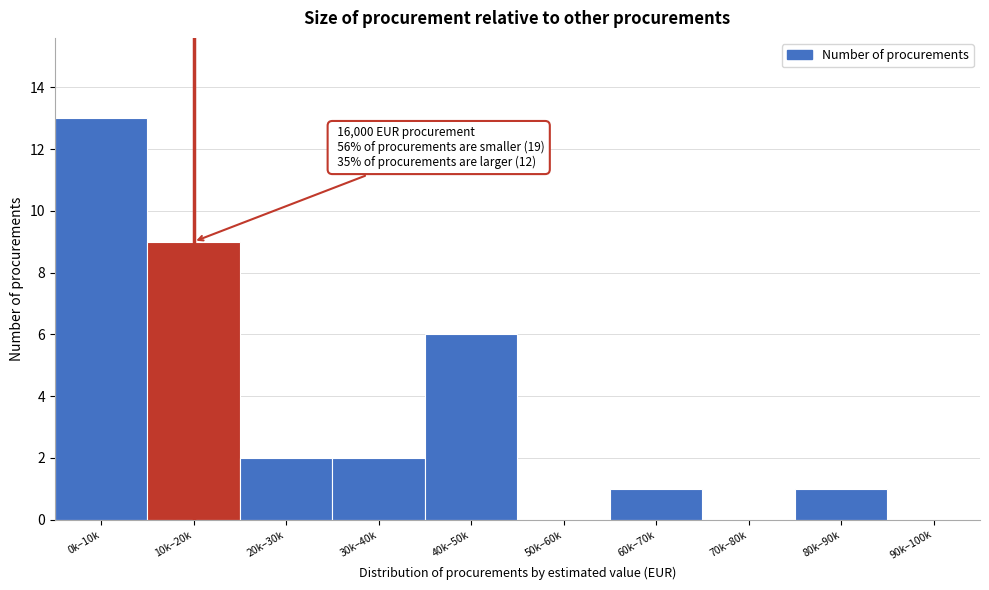

Reading right to left, extract all data points from this chart.

90k–100k=0	80k–90k=1	70k–80k=0	60k–70k=1	50k–60k=0	40k–50k=6	30k–40k=2	20k–30k=2	10k–20k=9	0k–10k=13